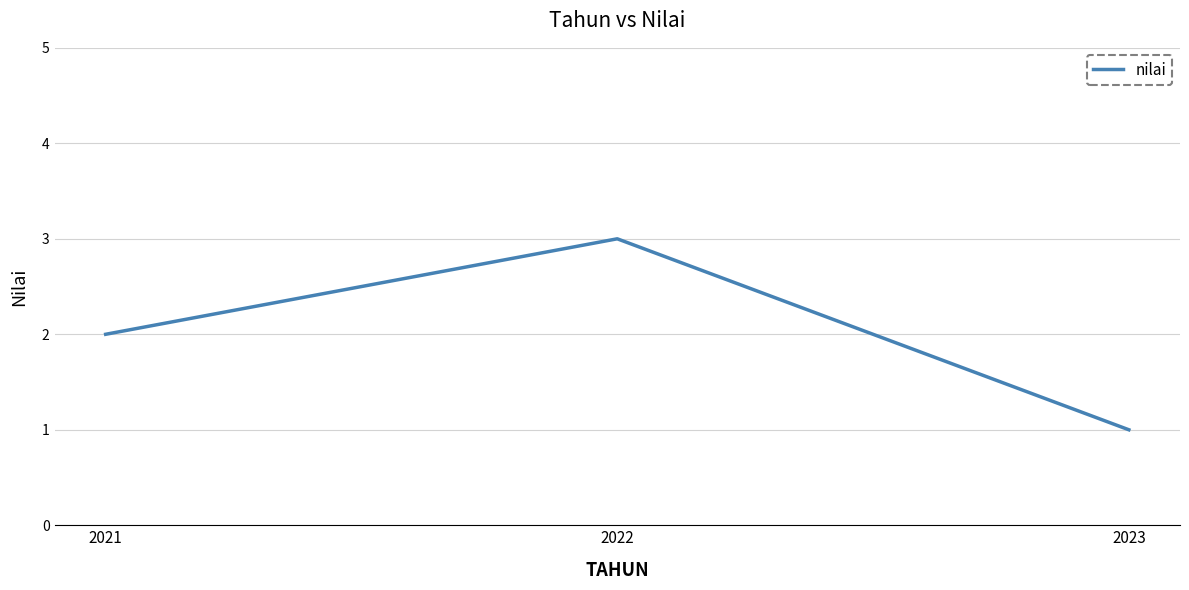

The chart shows a value of 3 at 2021. True or false?

False